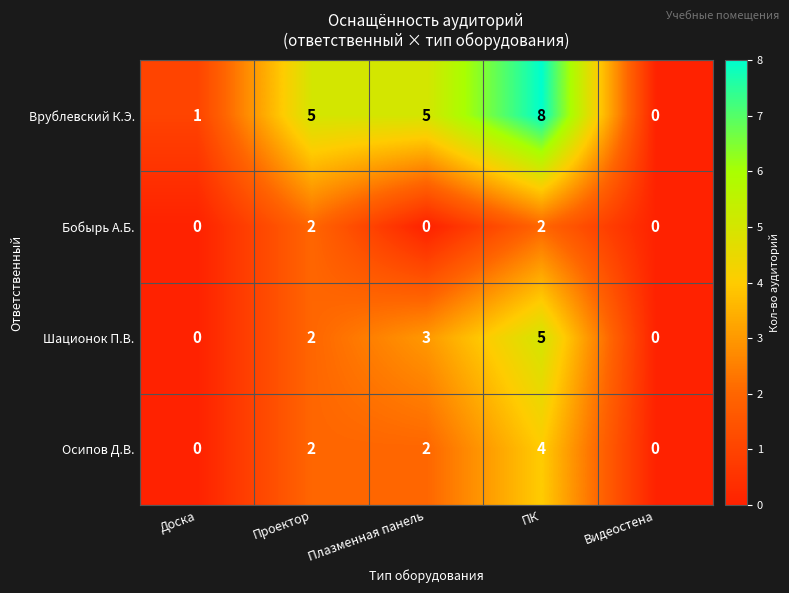

What is the difference between the maximum and minimum values in the Осипов Д.В. series?

4